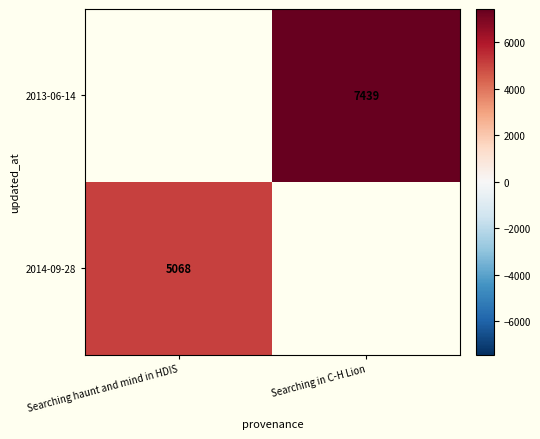

True or false: 2013-06-14 has a value of 10786 at Searching in C-H Lion.

False